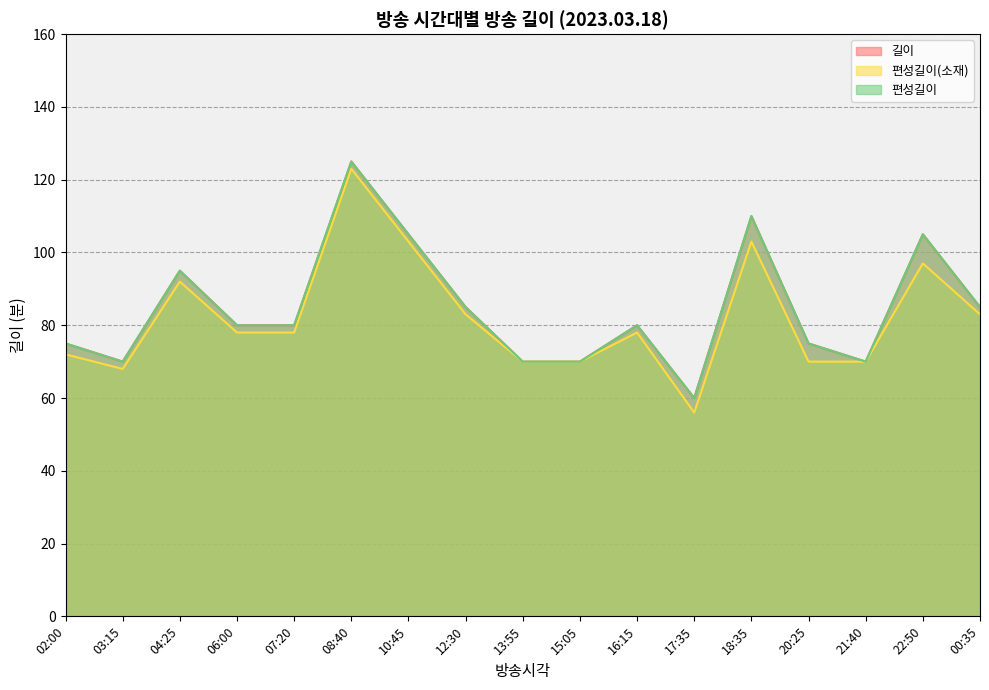

What is the average value of the 편성길이 series?

85